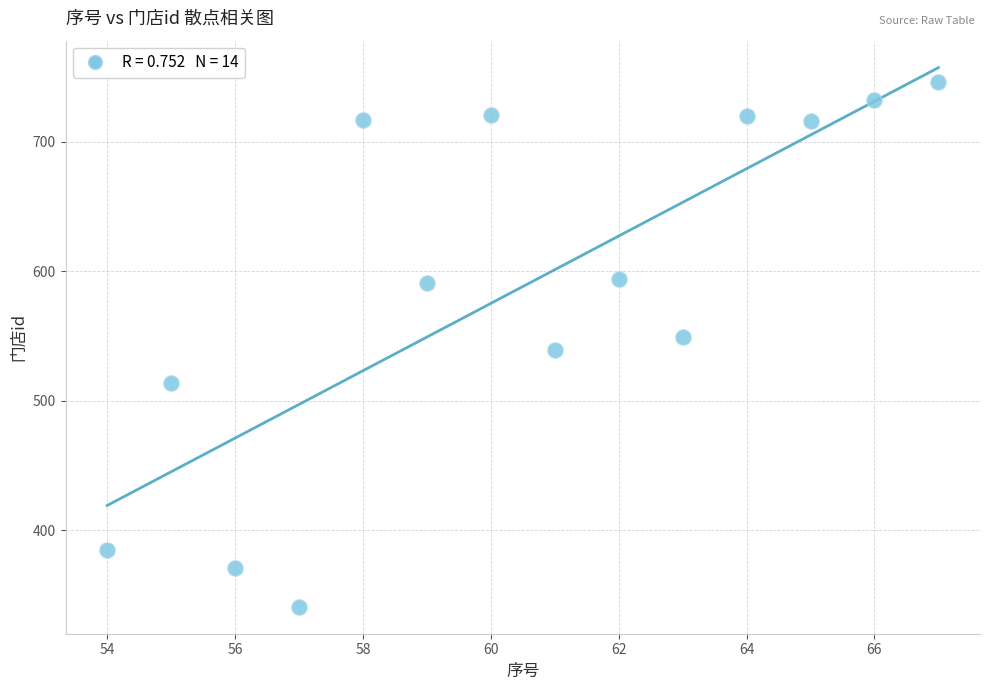

What is the range of X values (max minus min)?

13